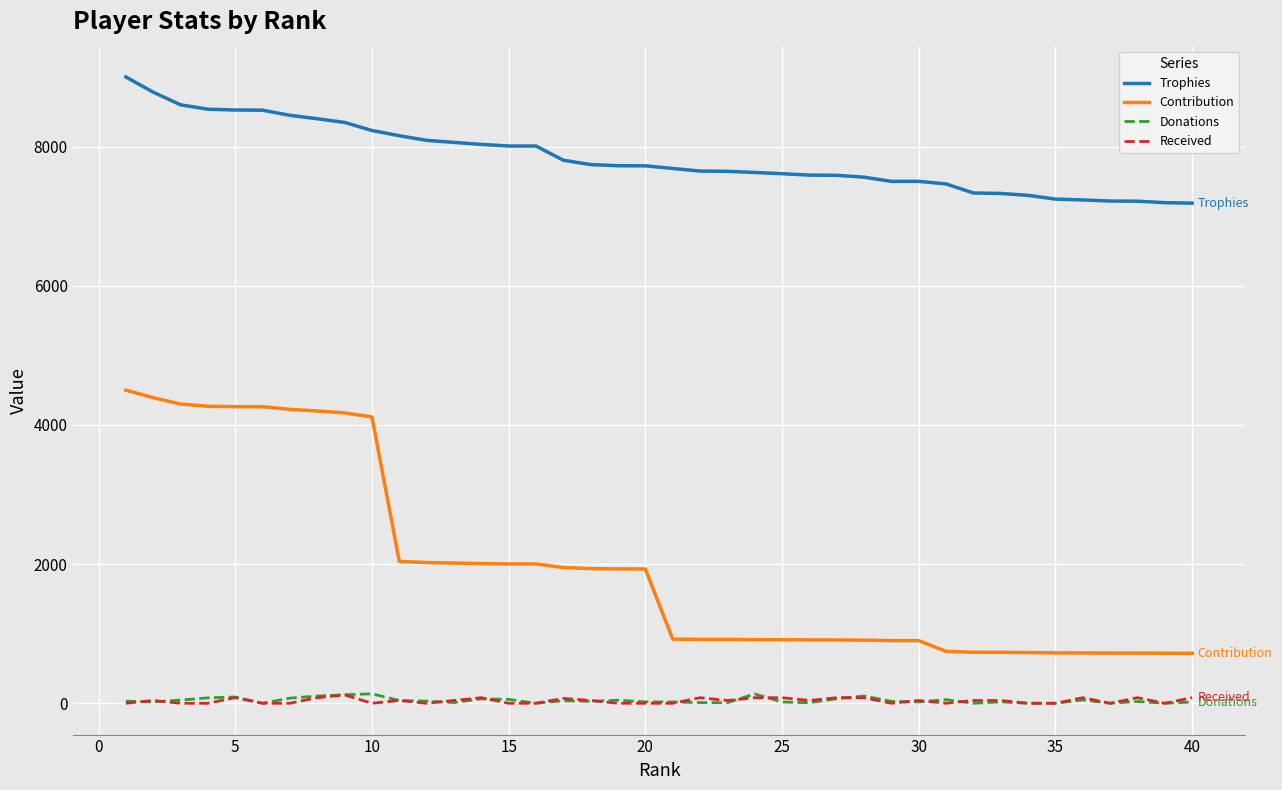

What is the difference between the maximum and second lowest values in the Trophies series?

1806